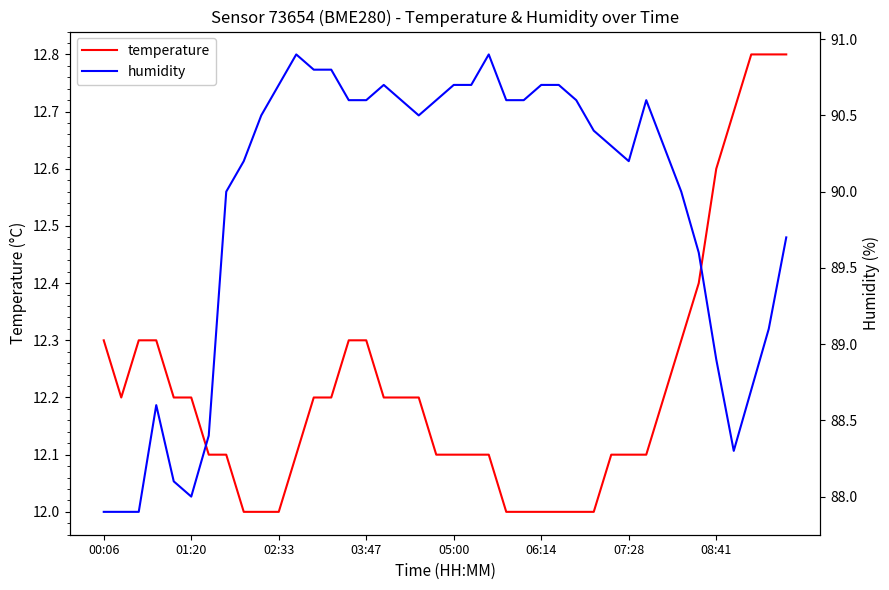

What is the minimum value for temperature?

12.0